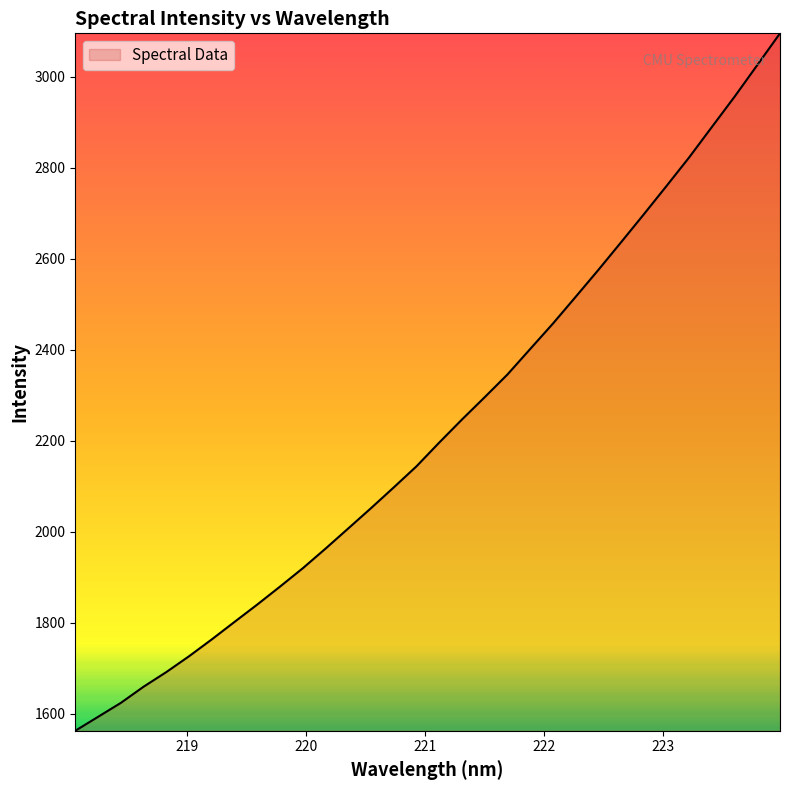

What is the difference between the maximum and minimum values?

1533.5